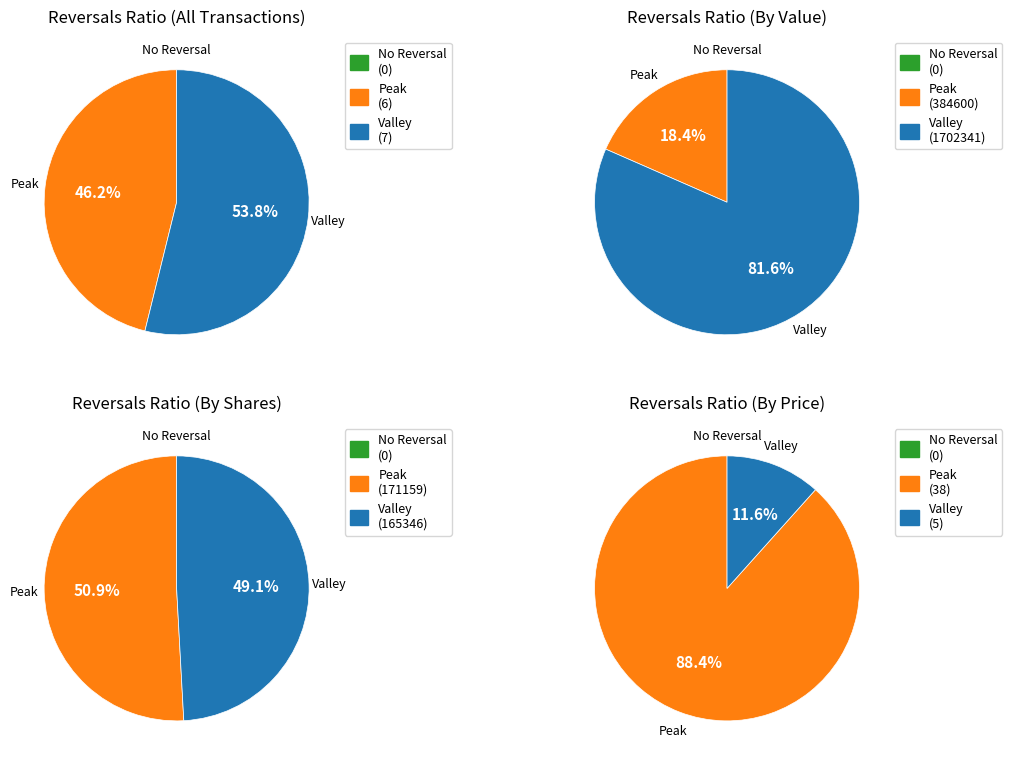

To the nearest percent, what is the difference between the largest and smallest slice percentages?

8%